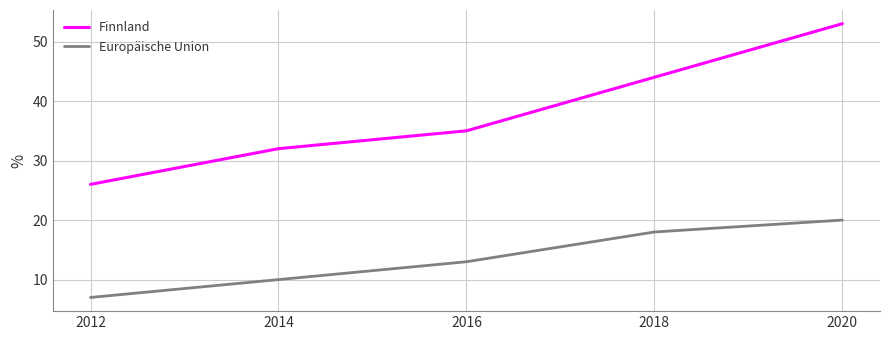

Is it true that Finnland equals 50 at 2016?

False